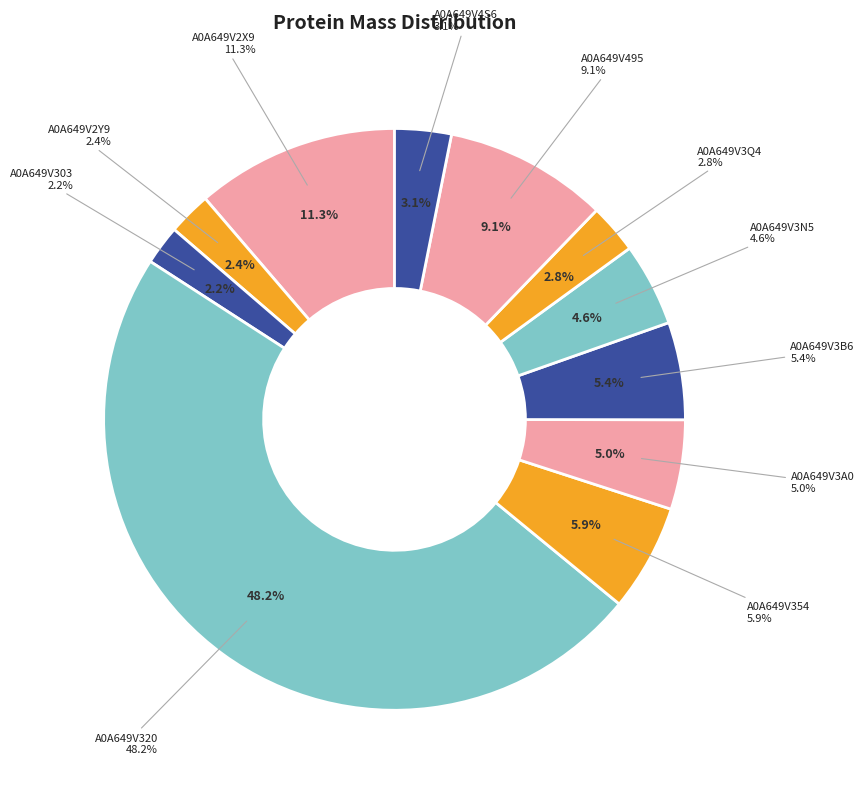

Which slice is the largest?

A0A649V320